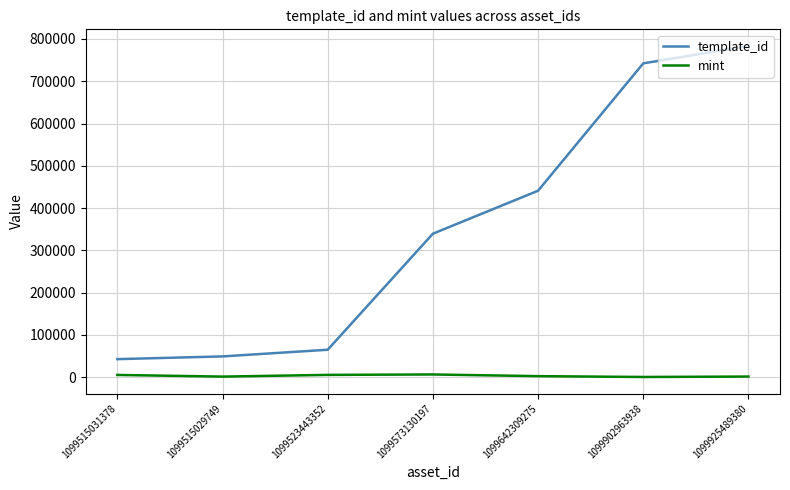

How many lines are shown in the chart?

2